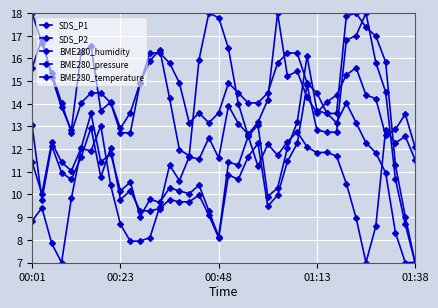

Does the chart have visible grid lines?

Yes